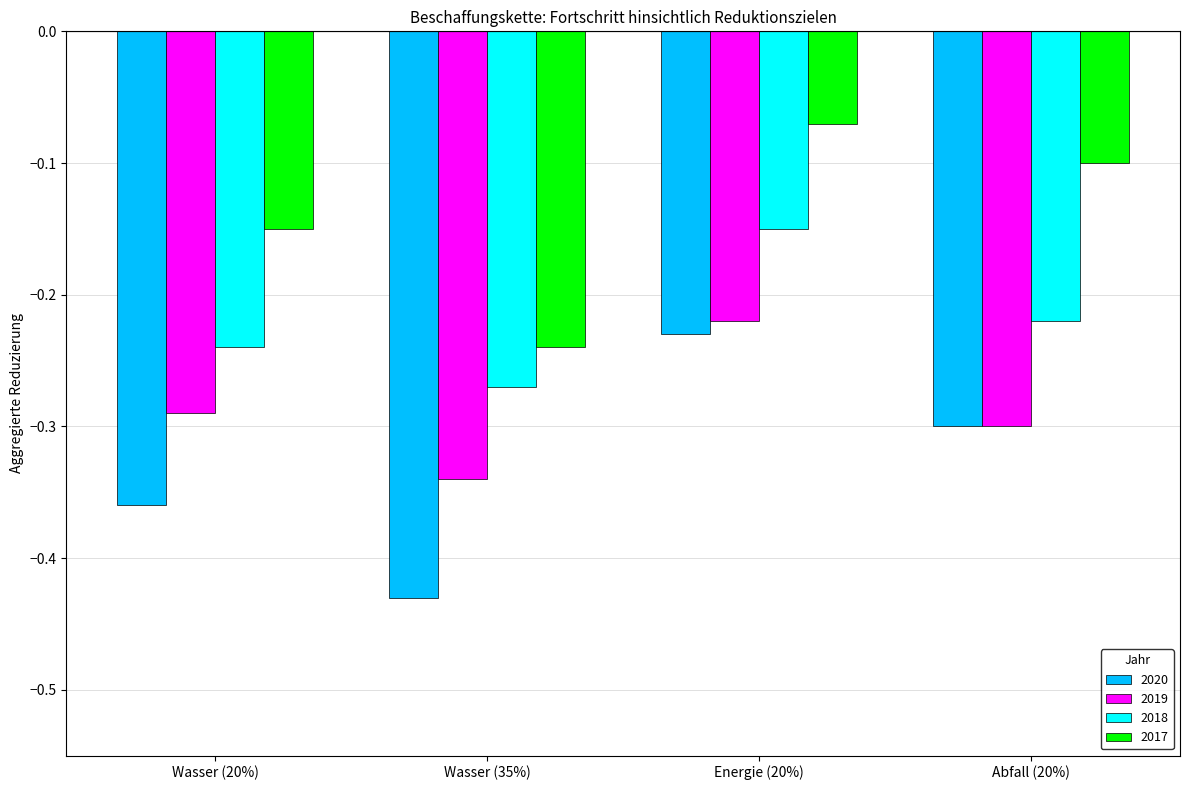

How many bars are there in total?

16